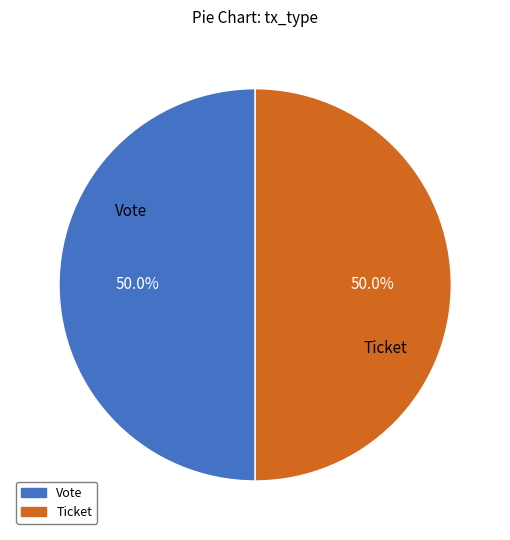

Do Vote and Ticket together represent more than half of the pie?

Yes